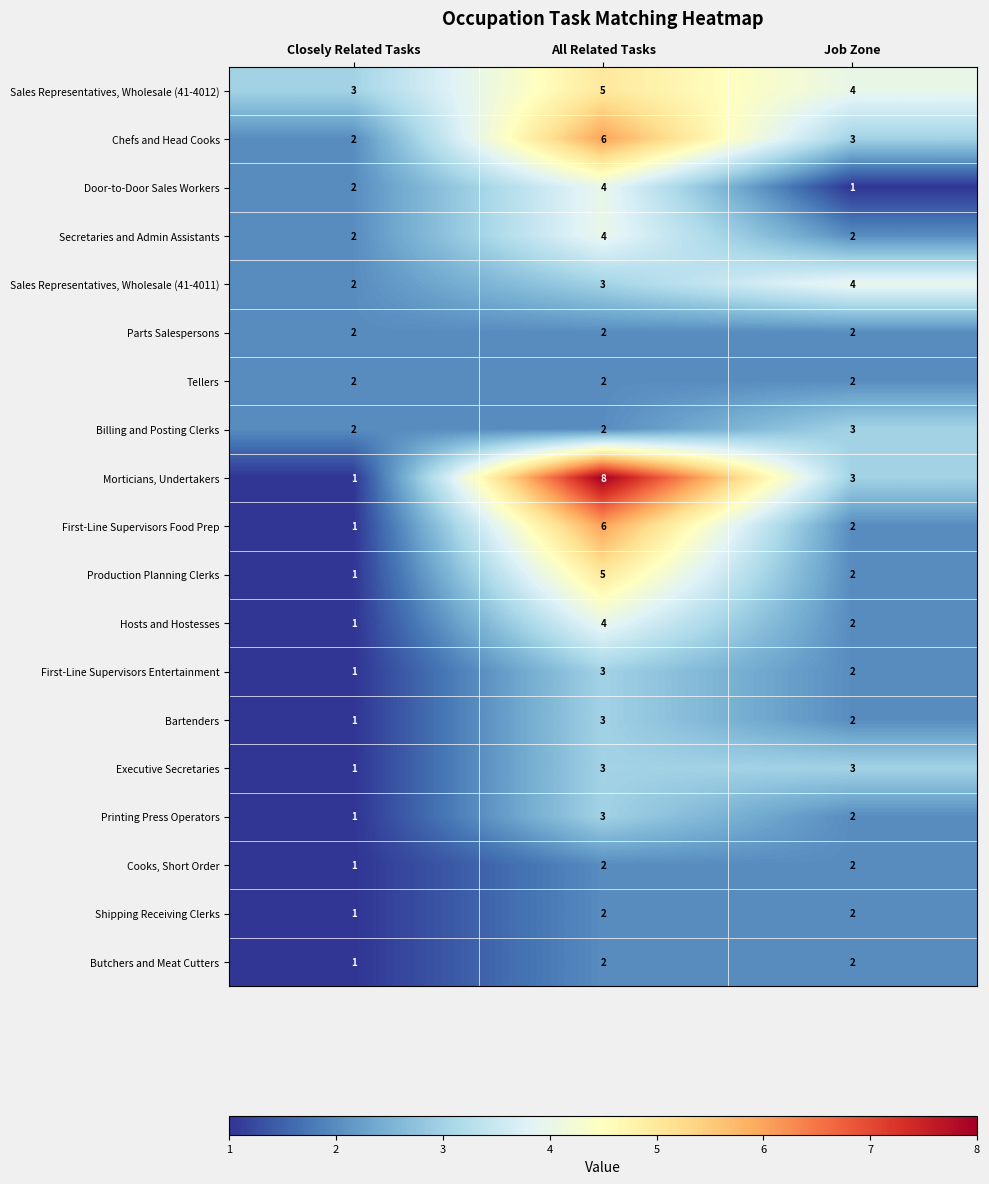

At which category is the sum across all series the highest?

All Related Tasks